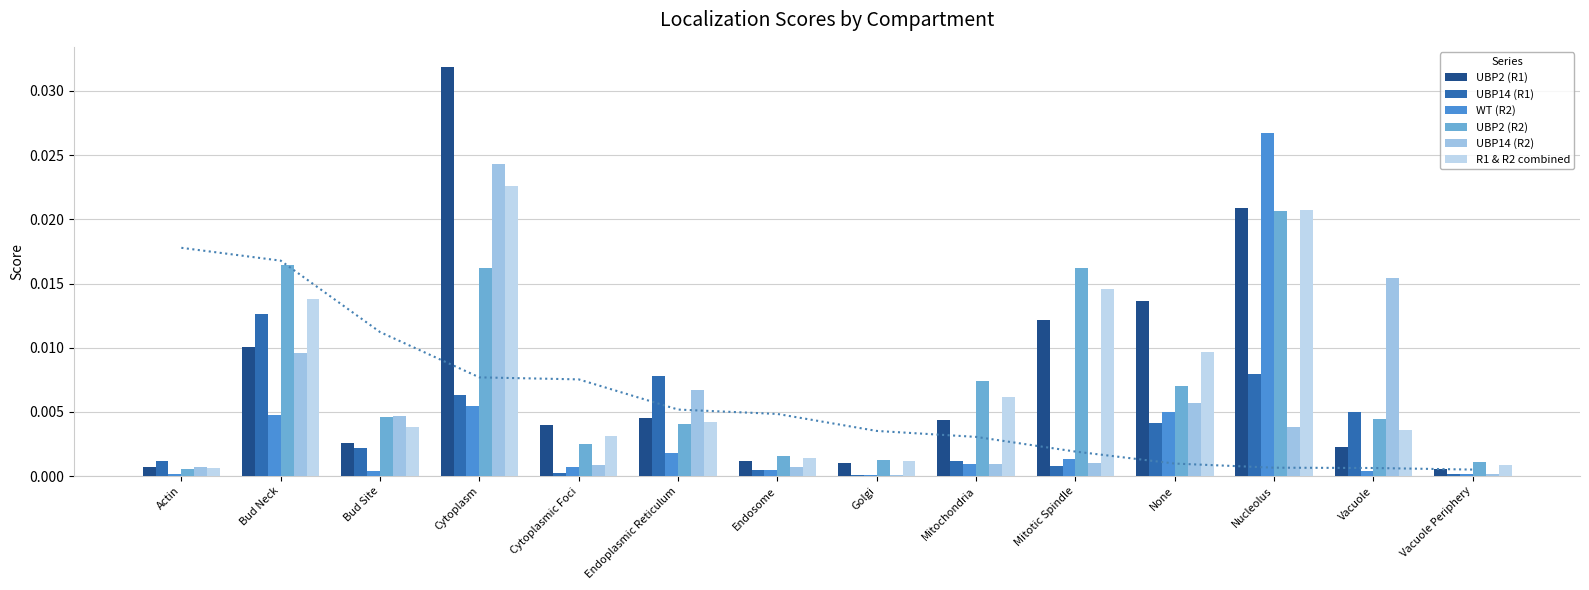

The UBP2 (R2) series shows 0.0 at Endosome. True or false?

False